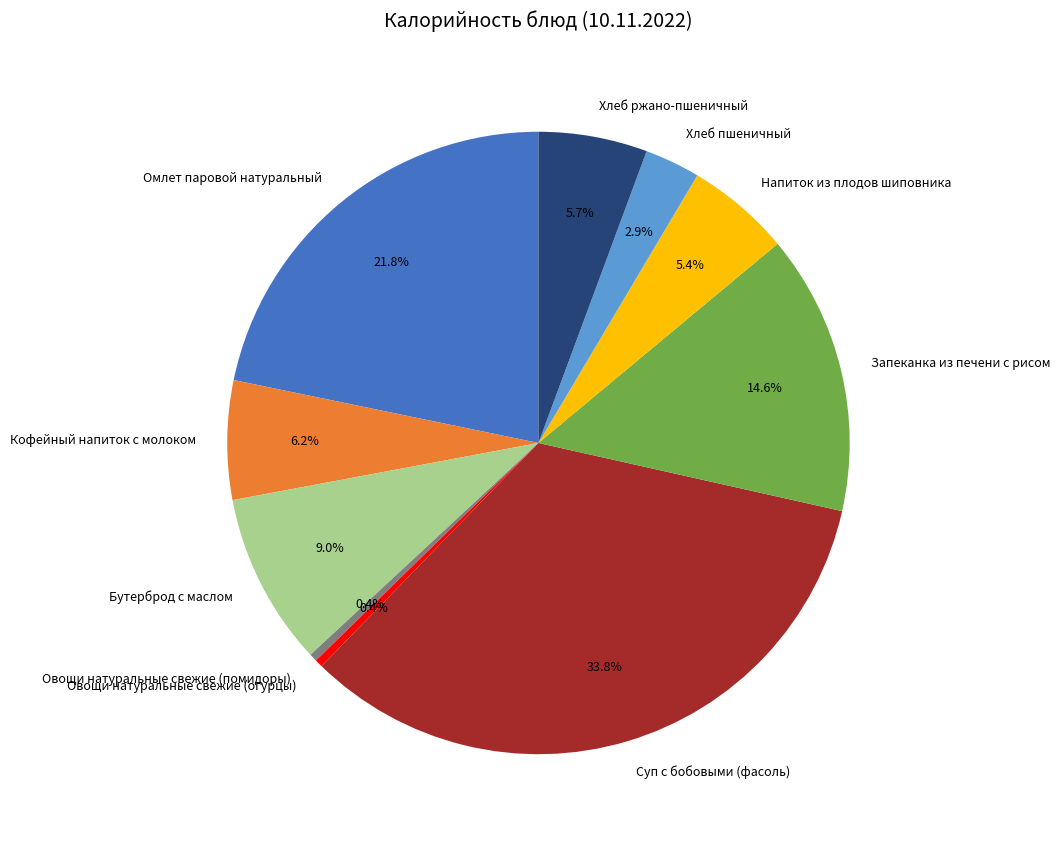

Approximately how many times larger is the value at Запеканка из печени с рисом compared to Омлет паровой натуральный?

0.7